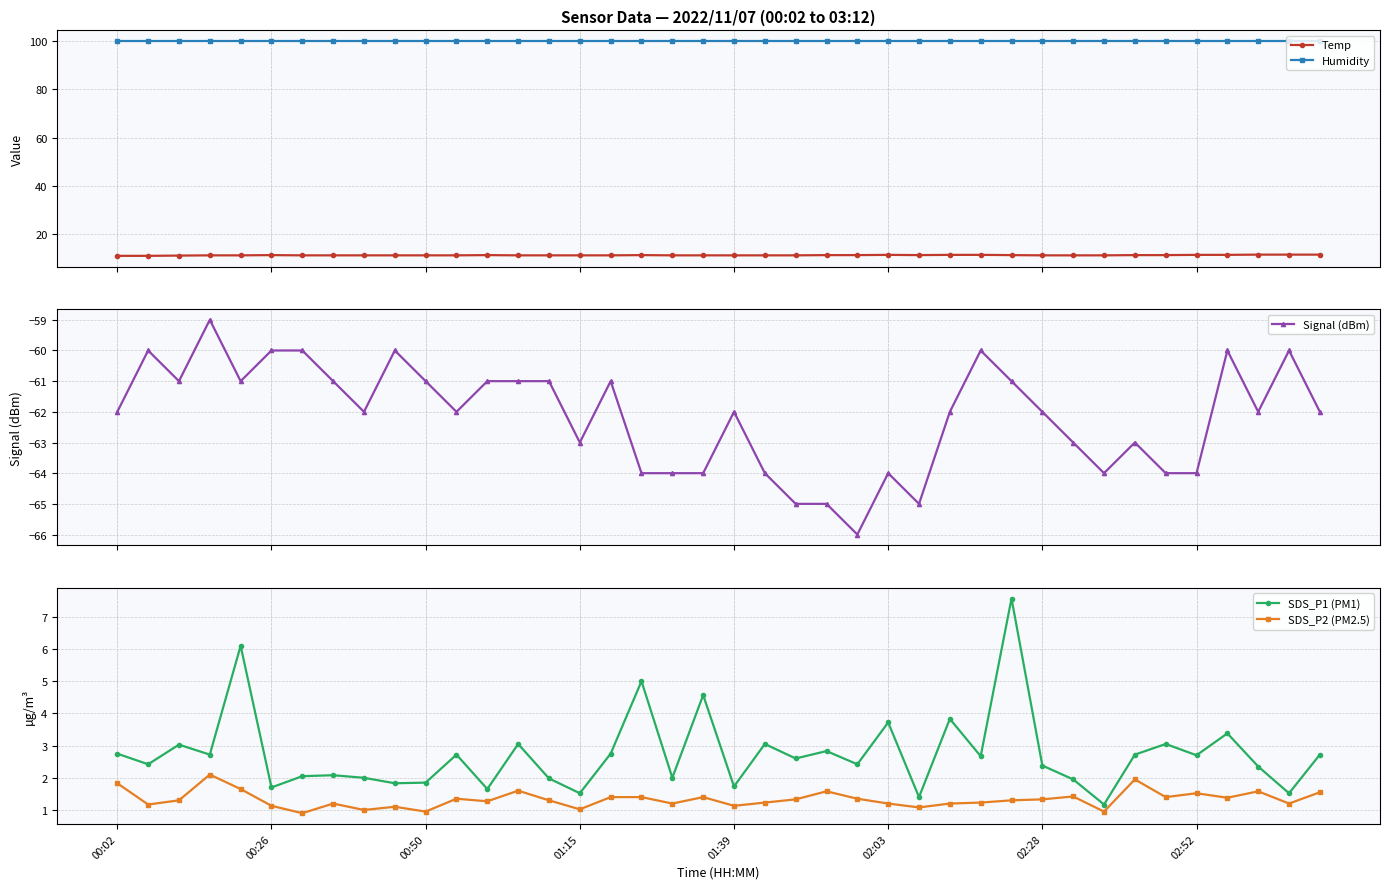

What are all the series names shown in the legend?

Temp, Humidity, Signal (dBm), SDS_P1 (PM1), SDS_P2 (PM2.5)